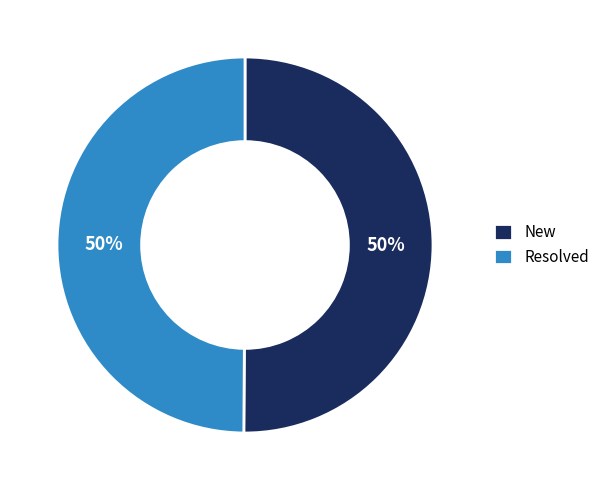

Approximately how many times larger is the value at New compared to Resolved?

1.0